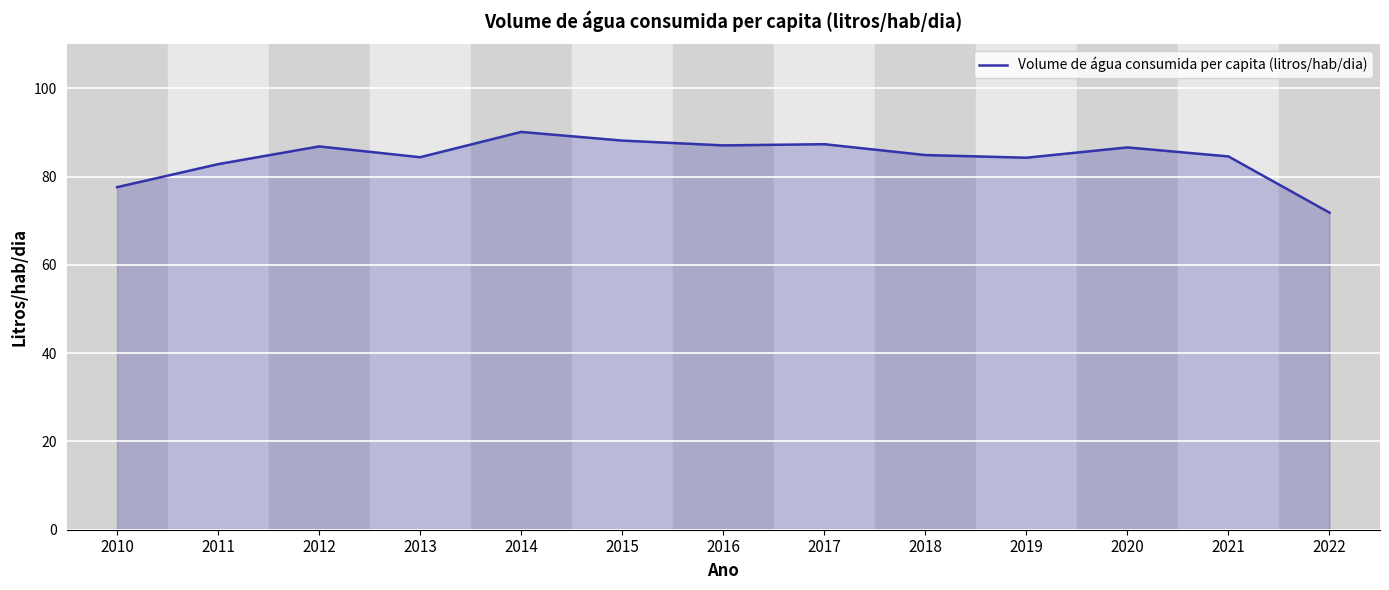

Between 2016 and 2011, which is larger?

2016